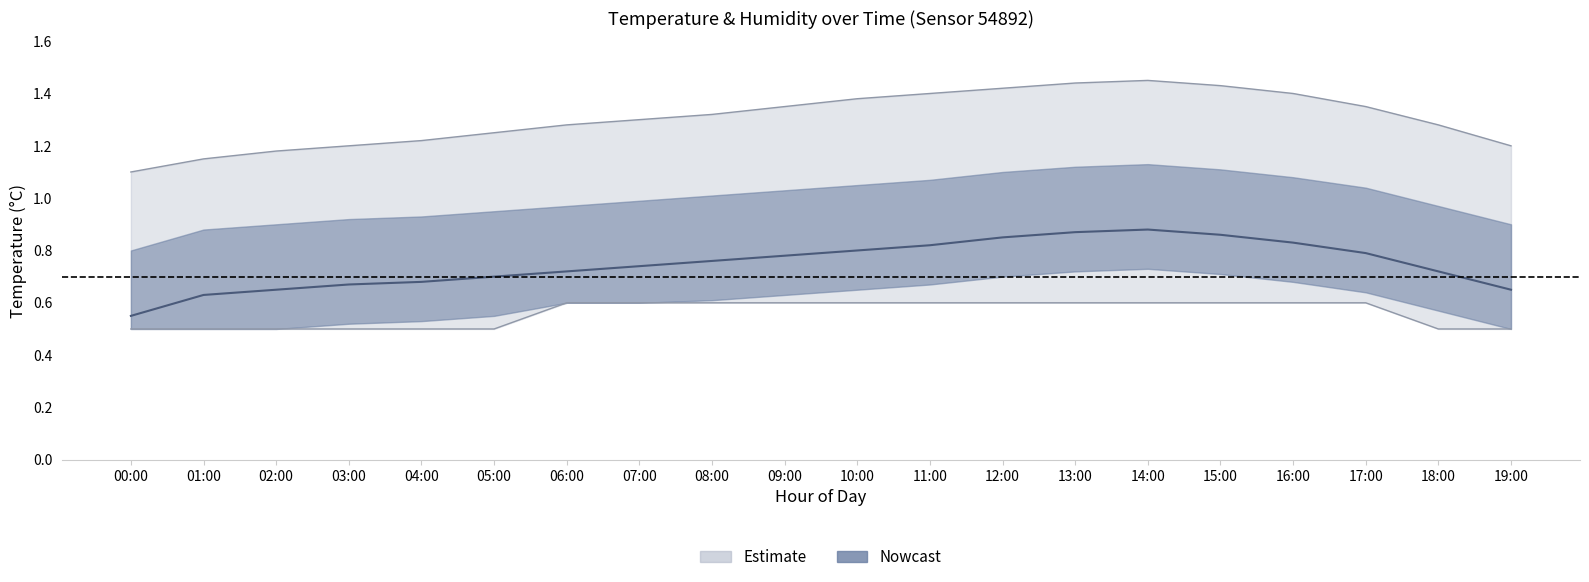

Is the value of temperature_upper at 08:00 greater than the value of temperature_mean at 10:00?

Yes